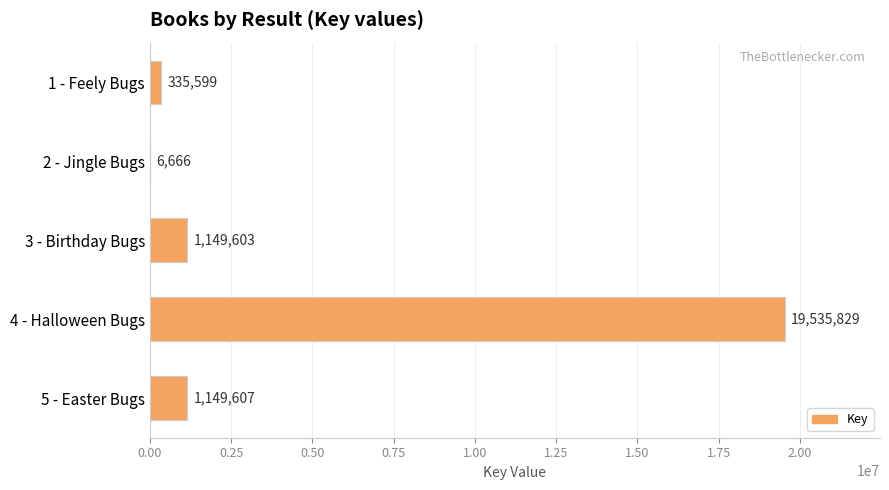

The value at 1 - Feely Bugs is 335599. True or false?

True